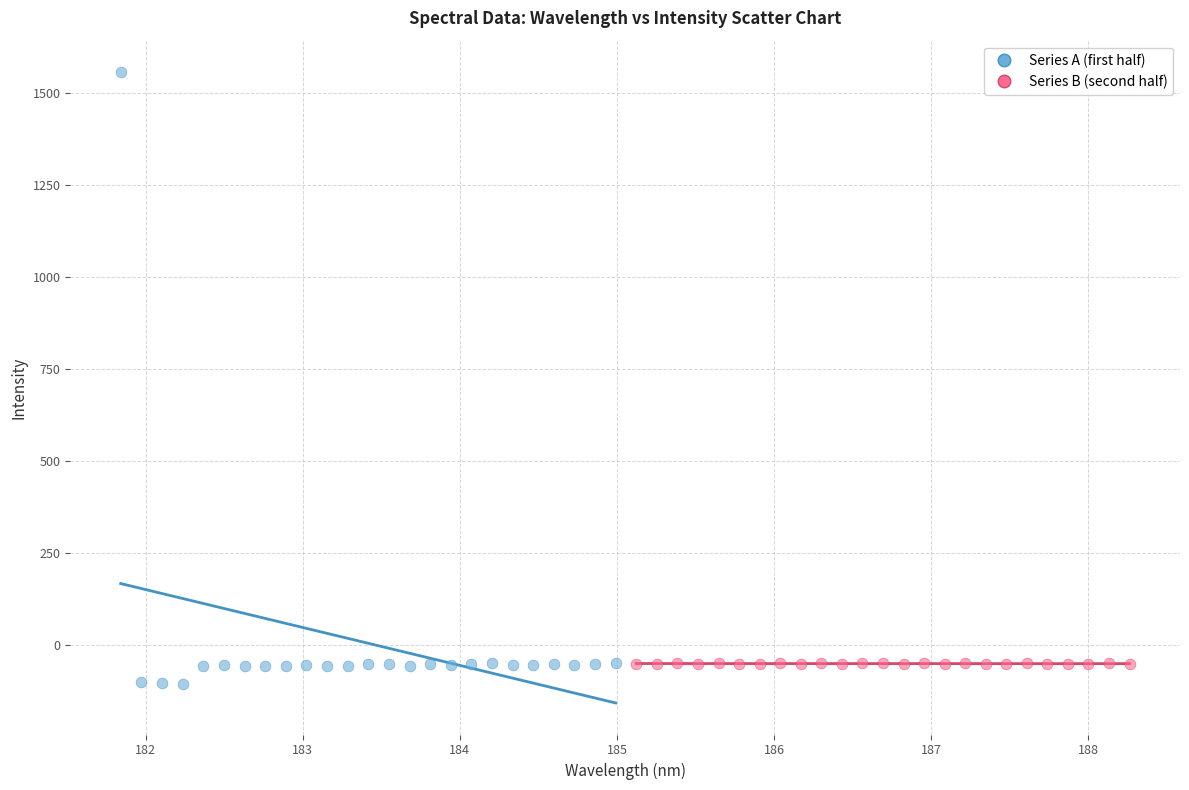

Which series has the widest spread of Y values?

Series A (first half)